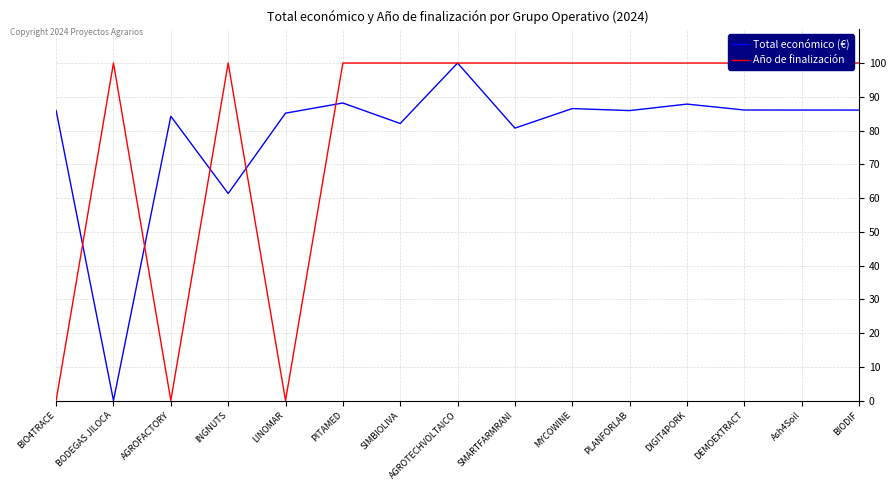

What is the label of the 1st point from the right?

BIODIF